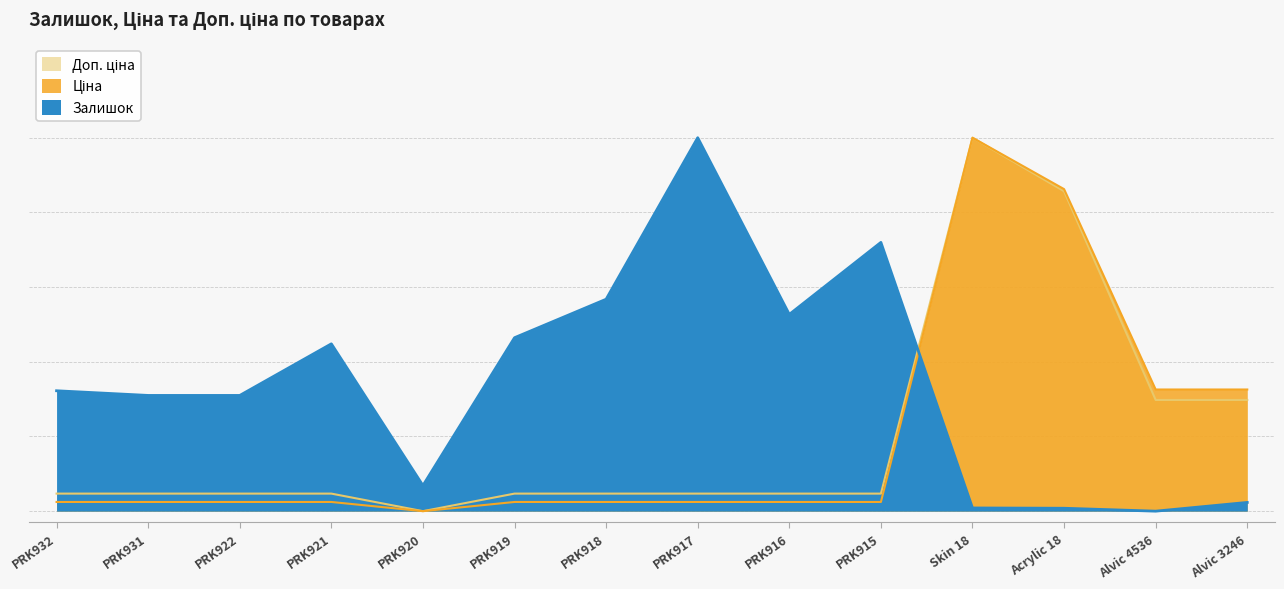

Which series changed the most between PRK932 and Acrylic 18?

Ціна